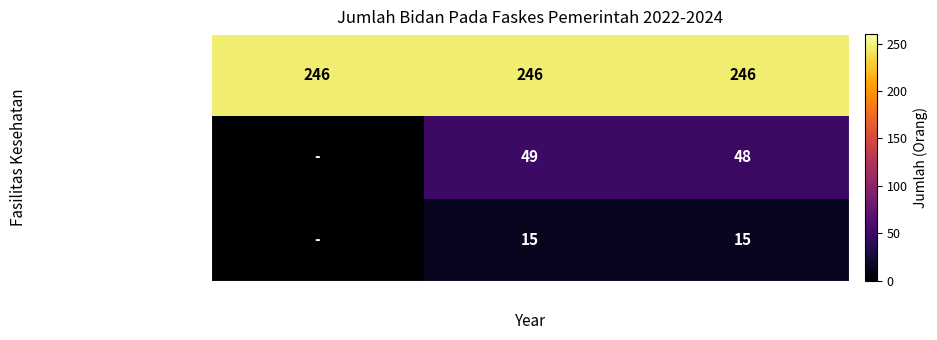

What is the approximate value of Puskesmas at 2023?

246